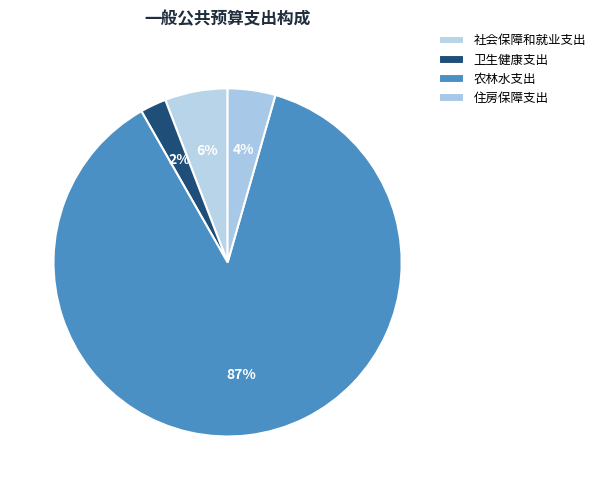

Which category has the smallest portion of the pie?

卫生健康支出